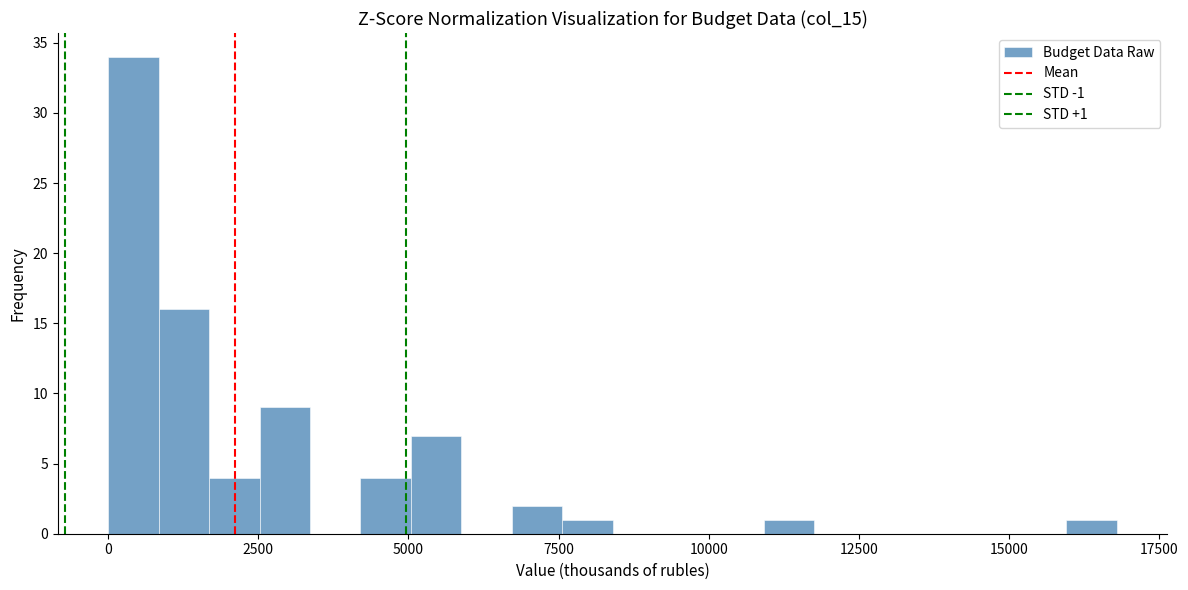

Read against the x-axis, roughly where is the centre of the tallest bar?

500